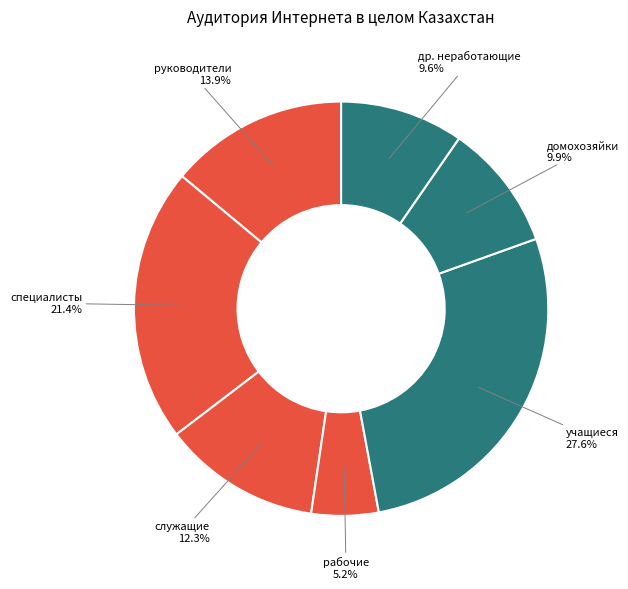

To the nearest percent, what percentage of the pie is др. неработающие?

10%